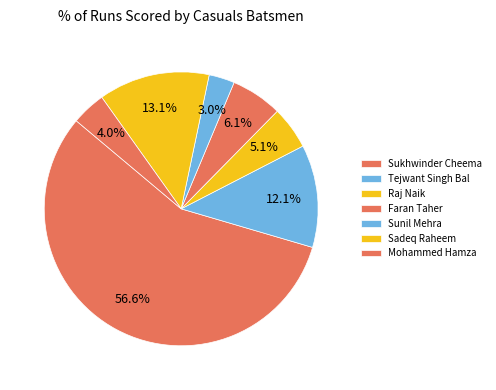

What portion of the pie excludes Tejwant Singh Bal?

87.9%